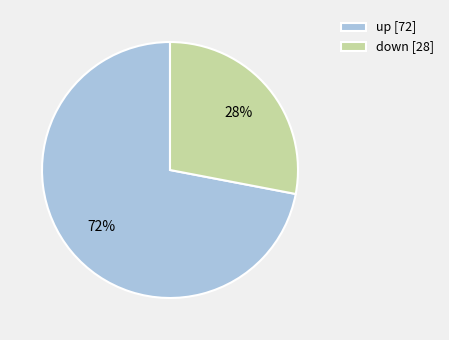

Between down and up, which is larger?

up